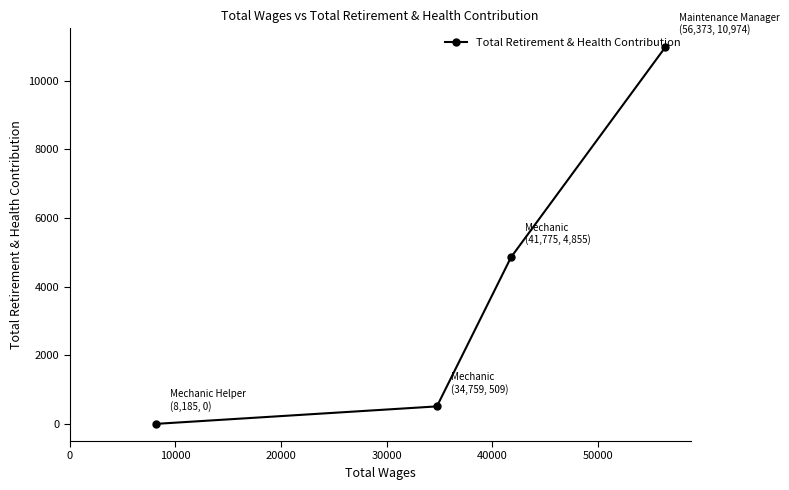

Reading left to right, what are all the values shown in this chart?

0	509	4855	10974